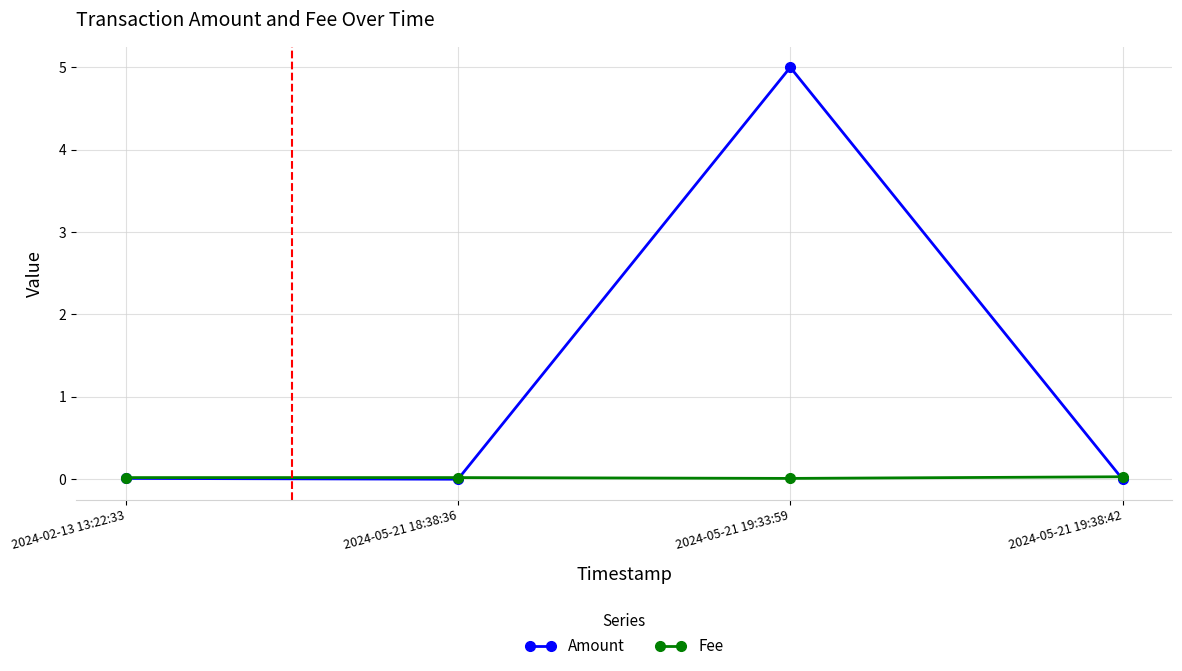

What is the label of the 3rd point from the right?

2024-05-21 18:38:36